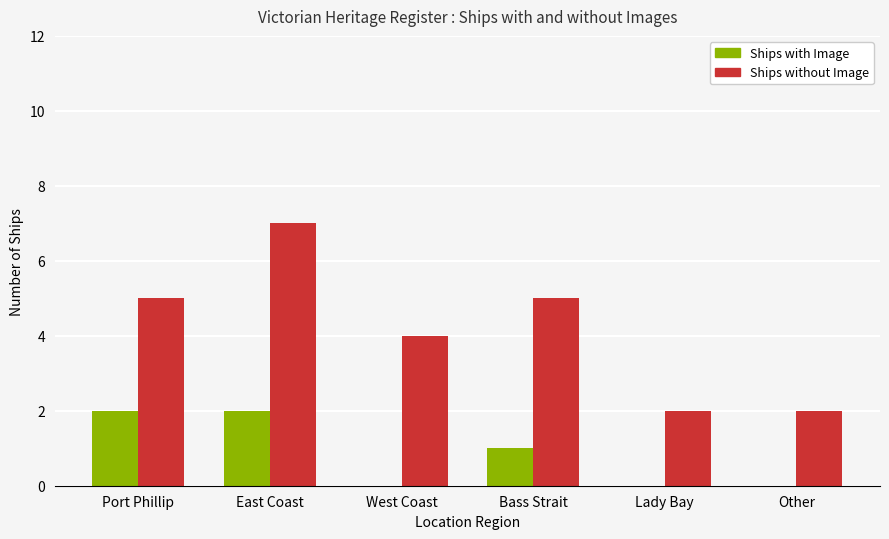

Reading left to right, transcribe all the data shown in this chart.

Ships with Image: 2	2	0	1	0	0
Ships without Image: 5	7	4	5	2	2